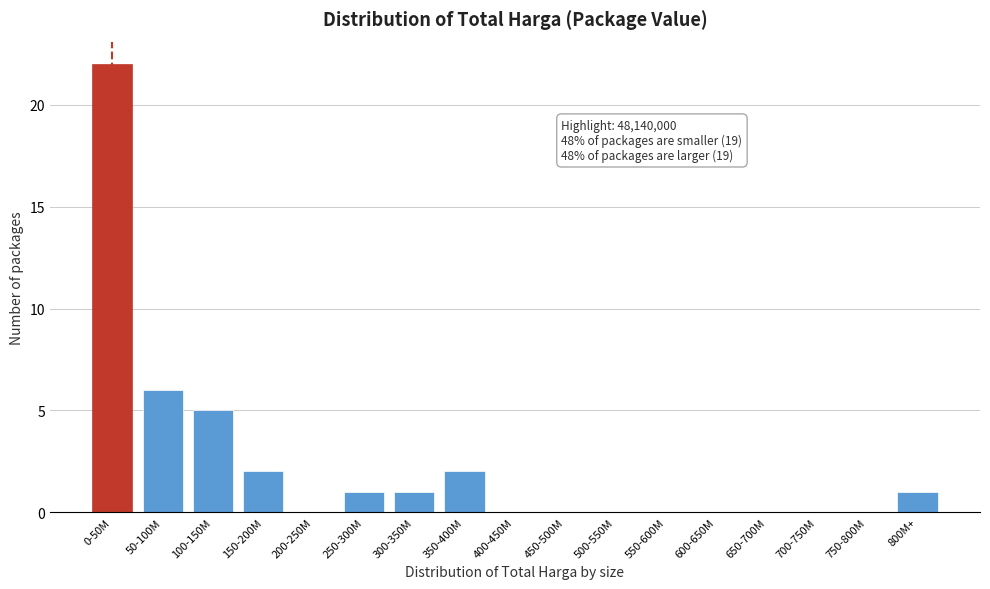

Reading left to right, extract all data points from this chart.

0-50M=22	50-100M=6	100-150M=5	150-200M=2	200-250M=0	250-300M=1	300-350M=1	350-400M=2	400-450M=0	450-500M=0	500-550M=0	550-600M=0	600-650M=0	650-700M=0	700-750M=0	750-800M=0	800M+=1